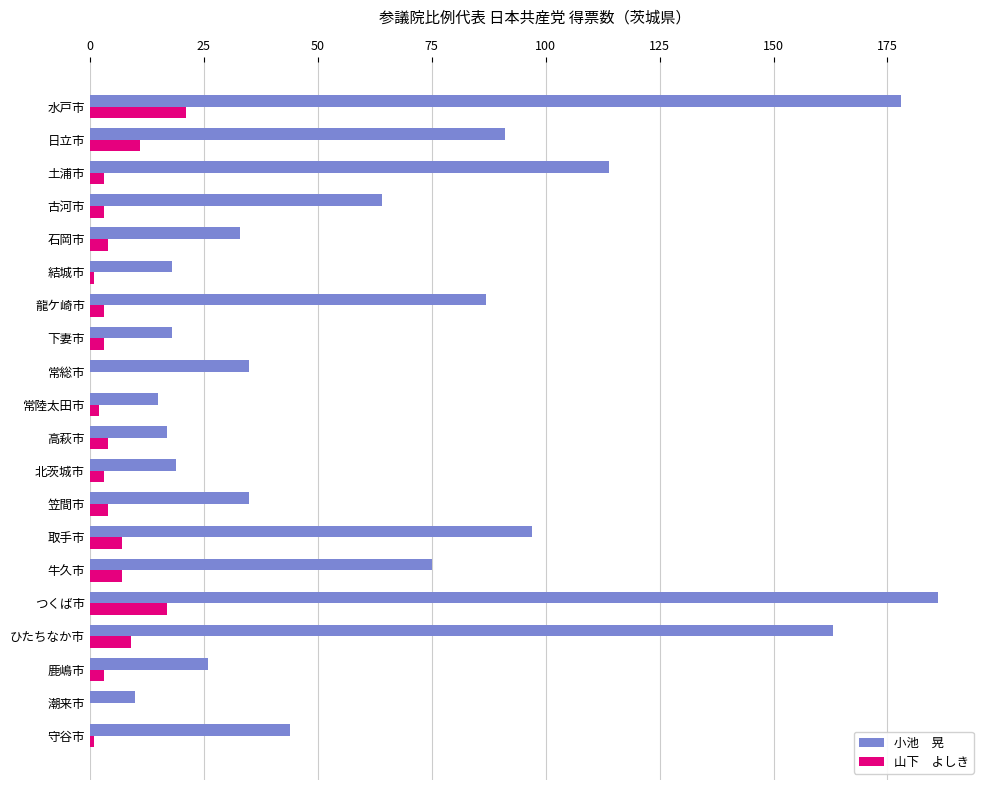

What is the total value across all series at 取手市?

104